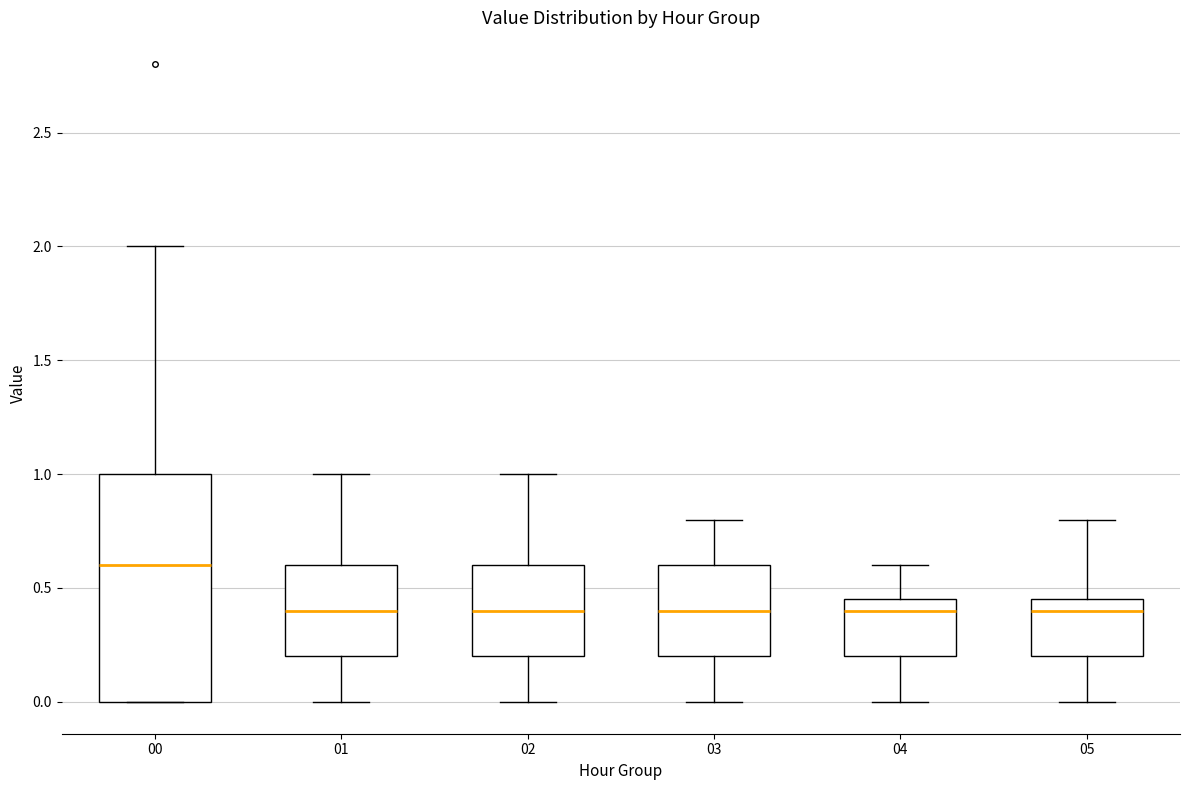

Reading left to right, transcribe this box plot: for each box, give where its median line is, the range the box spans, and where its two whiskers end, as read against the y-axis. The values are not printed on the chart, so give them approximately, as read against the axis.

00: median 0.60, box 0.00 to 1.00, whiskers 0.00 to 2.00
01: median 0.40, box 0.20 to 0.60, whiskers 0.00 to 1.00
02: median 0.40, box 0.20 to 0.60, whiskers 0.00 to 1.00
03: median 0.40, box 0.20 to 0.60, whiskers 0.00 to 0.80
04: median 0.40, box 0.20 to 0.45, whiskers 0.00 to 0.60
05: median 0.40, box 0.20 to 0.45, whiskers 0.00 to 0.80